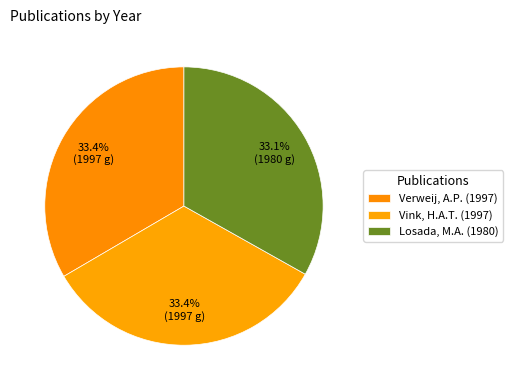

What portion of the pie excludes Verweij, A.P. (1997)?

66.6%